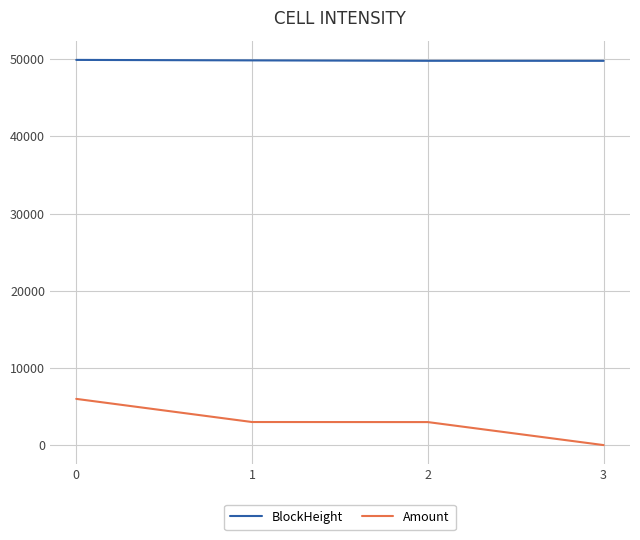

What is the difference between the second highest and minimum values in the Amount series?

2988.4